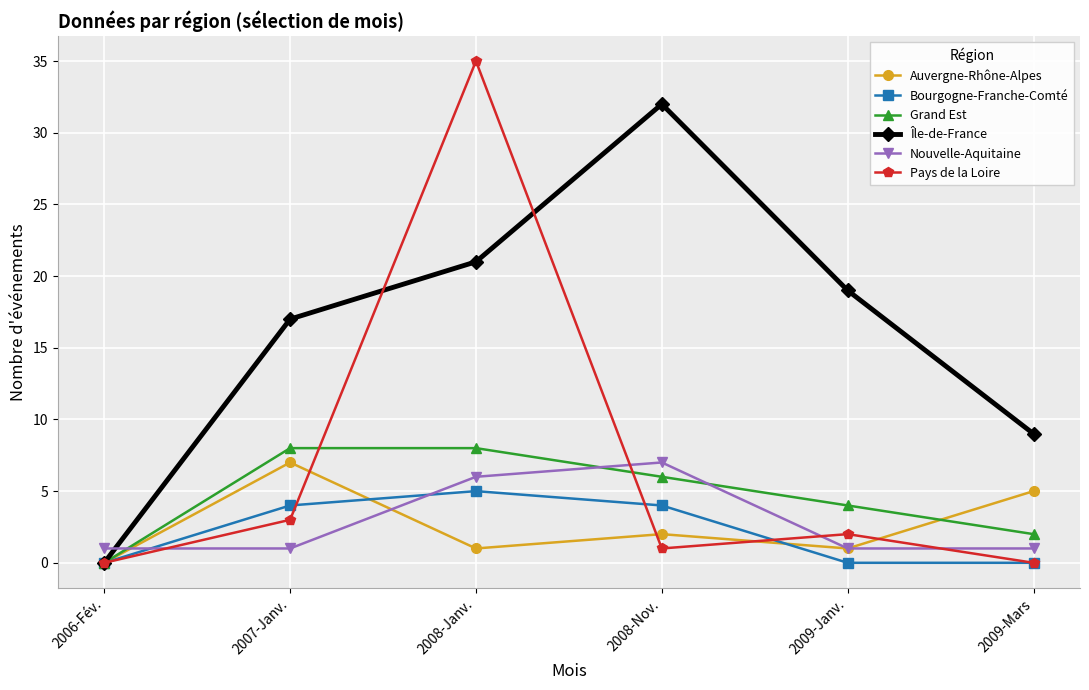

True or false: Île-de-France has more than 2 interior local peaks.

False